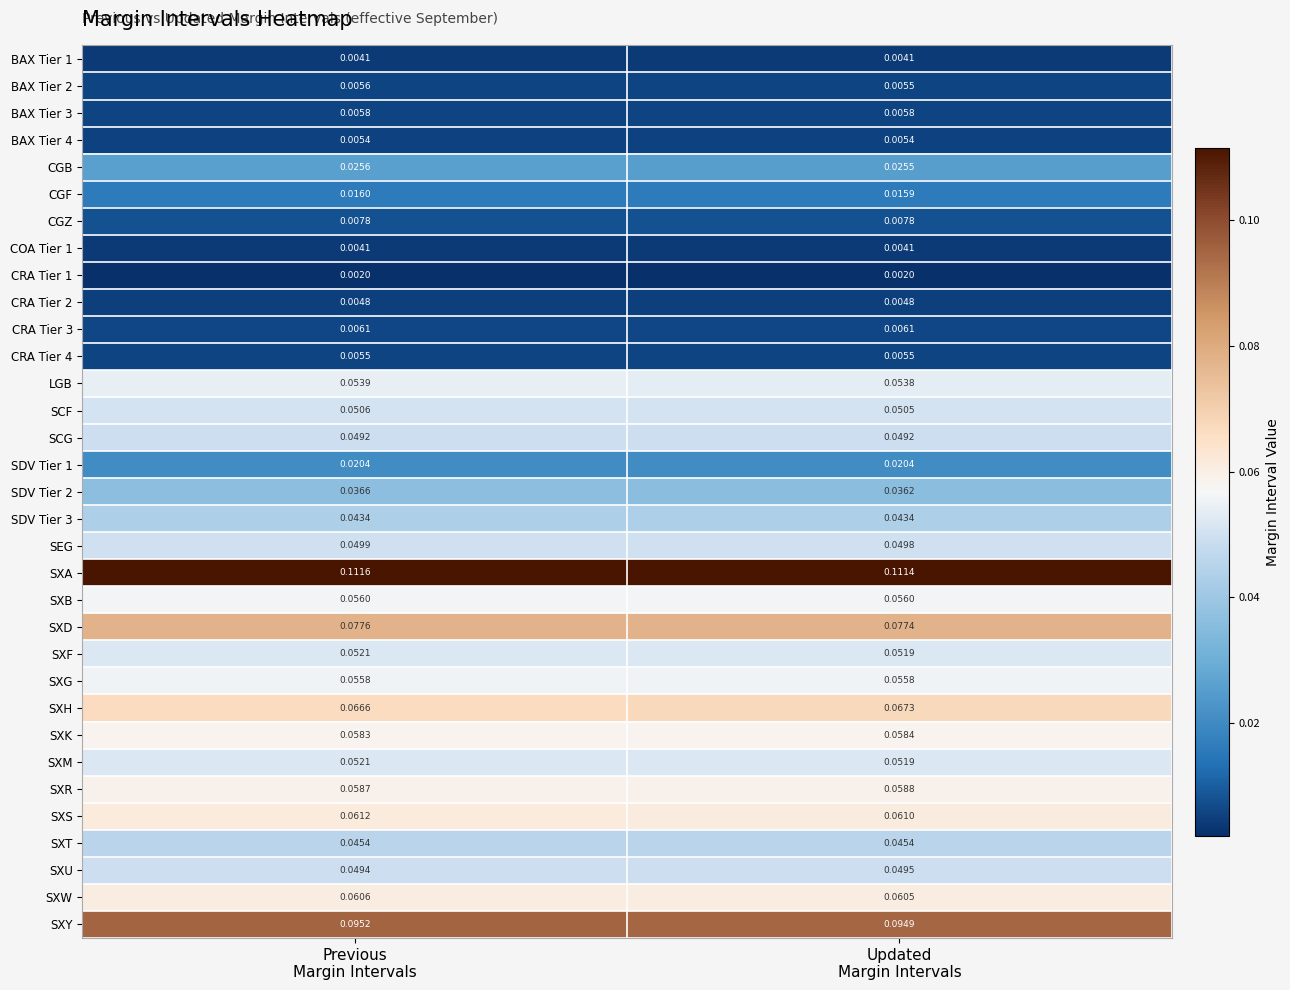

Which series has the widest spread of values?

SXH